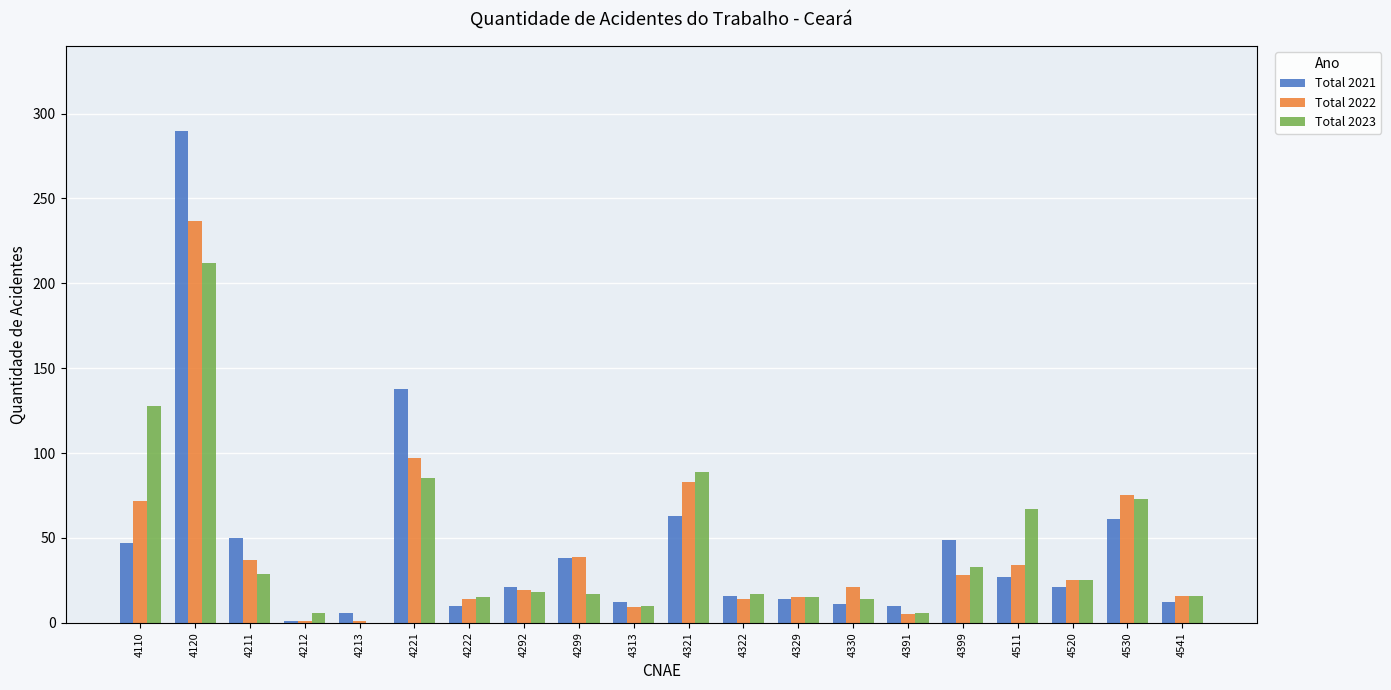

True or false: Total 2023 has a value of 17 at 4299.

True